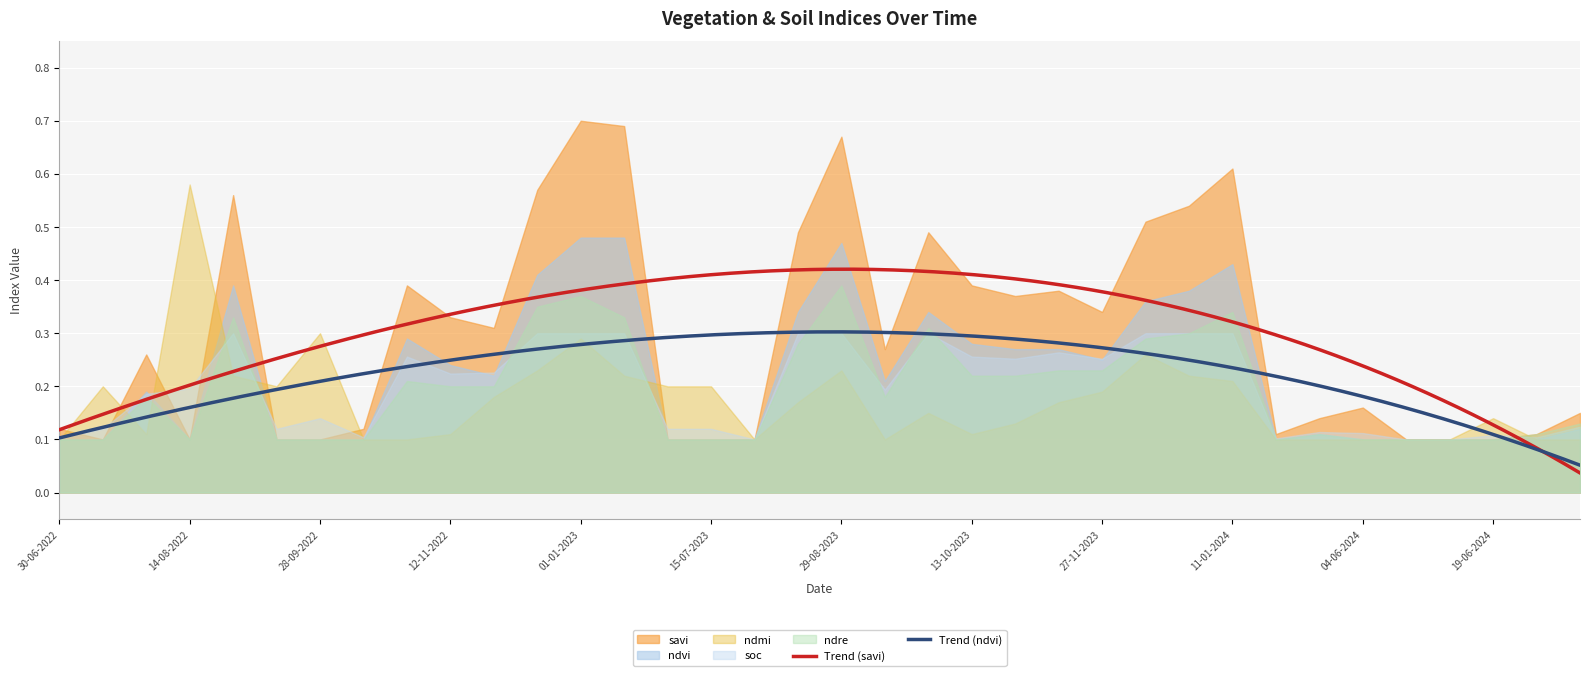

True or false: soc has more than 2 points higher than both neighbors.

True